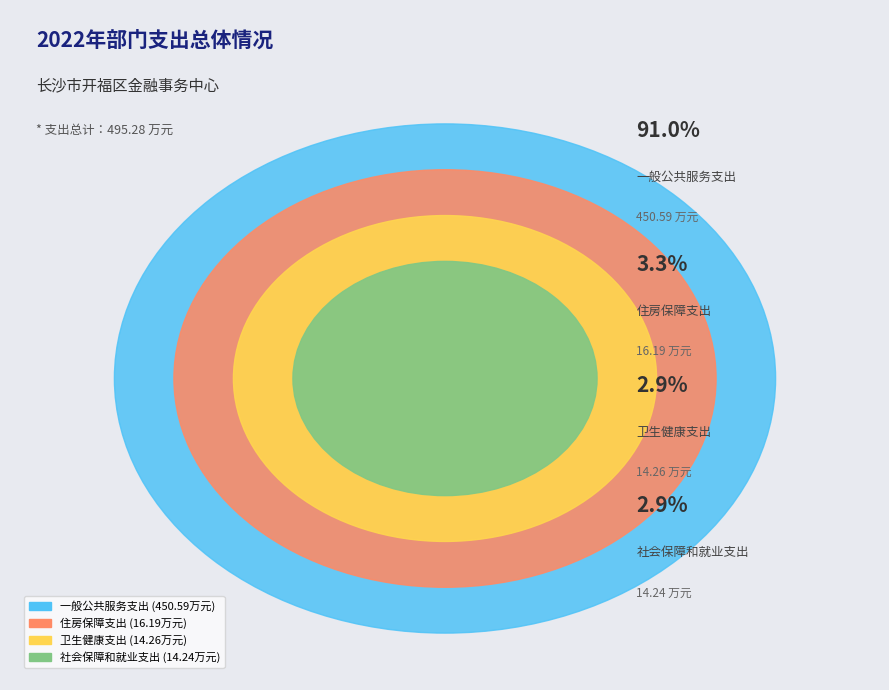

What is the change in value from 卫生健康支出 to 住房保障支出?

+1.9